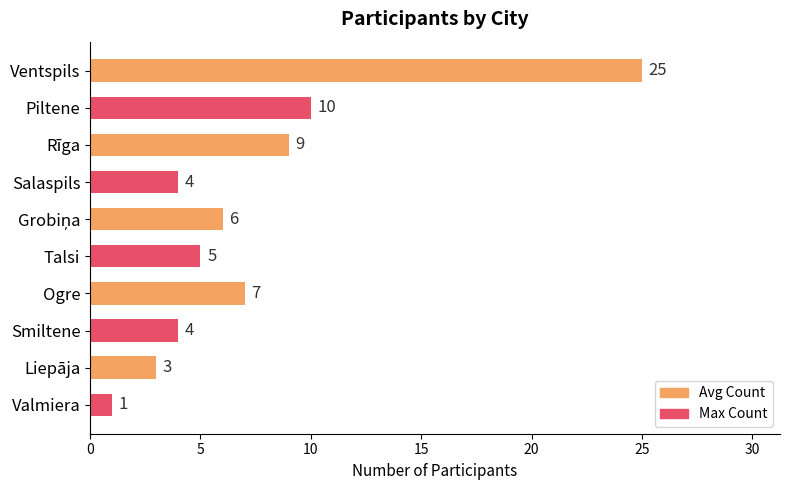

What is the label of the 8th bar from the bottom?

Rīga